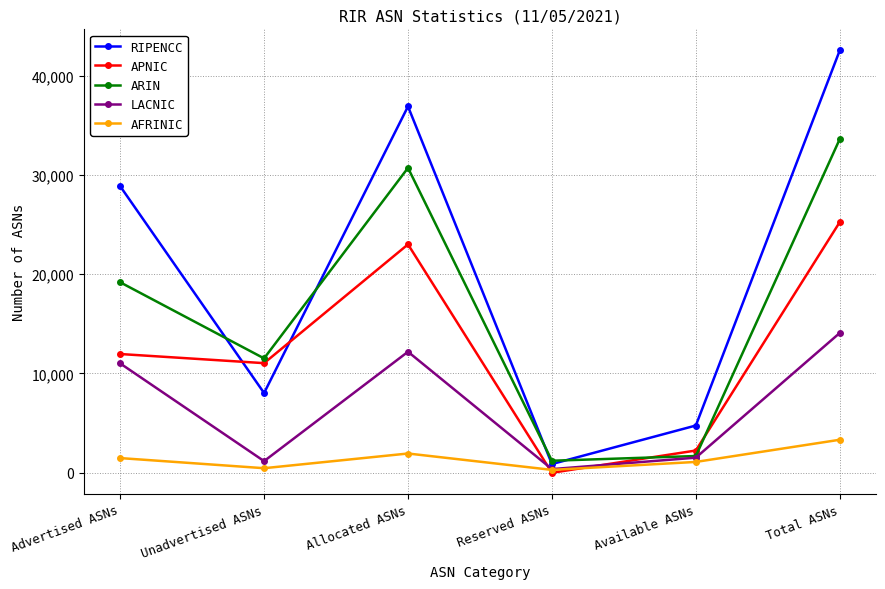

Which label corresponds to the smallest value in the chart?

Reserved ASNs